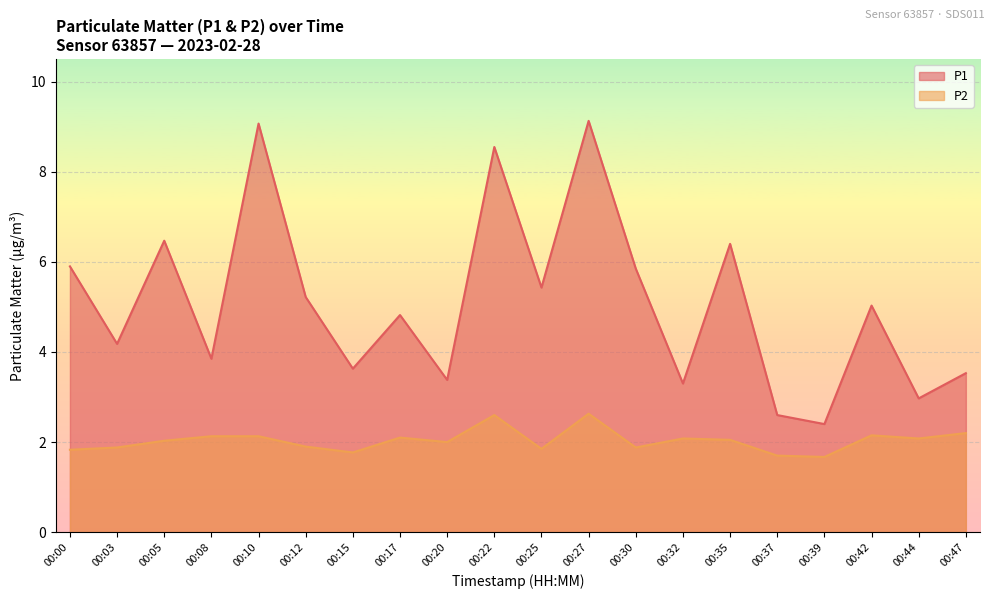

Is it true that P1 equals 8.6 at 00:22?

True